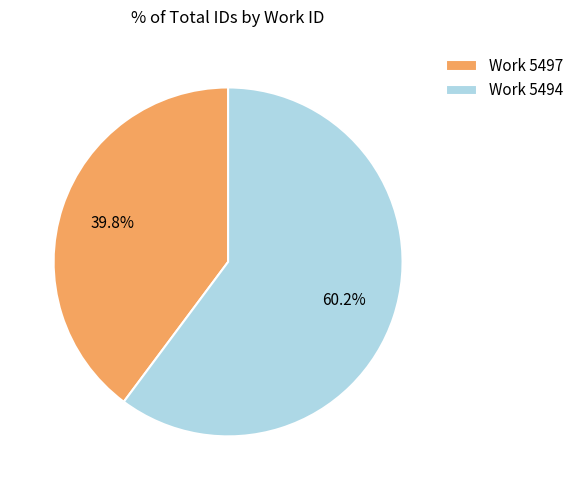

To the nearest percent, what is the difference between the largest and smallest slice percentages?

20%